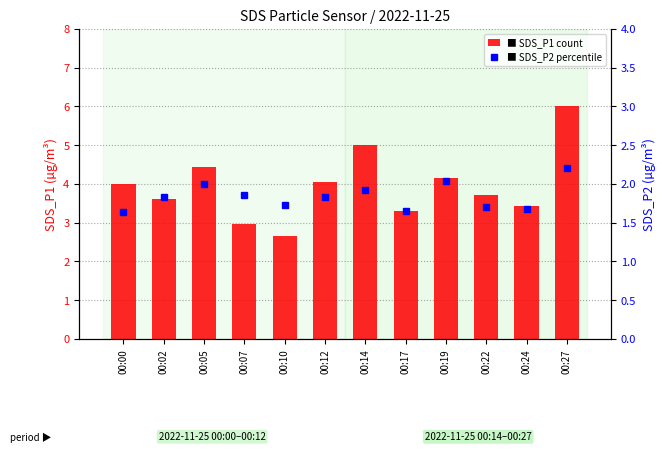

Reading left to right, extract all data points from this chart.

SDS_P1: 00:00=4.0	00:02=3.6	00:05=4.4	00:07=3.0	00:10=2.6	00:12=4.0	00:14=5.0	00:17=3.3	00:19=4.2	00:22=3.7	00:24=3.4	00:27=6.0
SDS_P2: 00:00=1.6	00:02=1.8	00:05=2.0	00:07=1.9	00:10=1.7	00:12=1.8	00:14=1.9	00:17=1.6	00:19=2.0	00:22=1.7	00:24=1.7	00:27=2.2